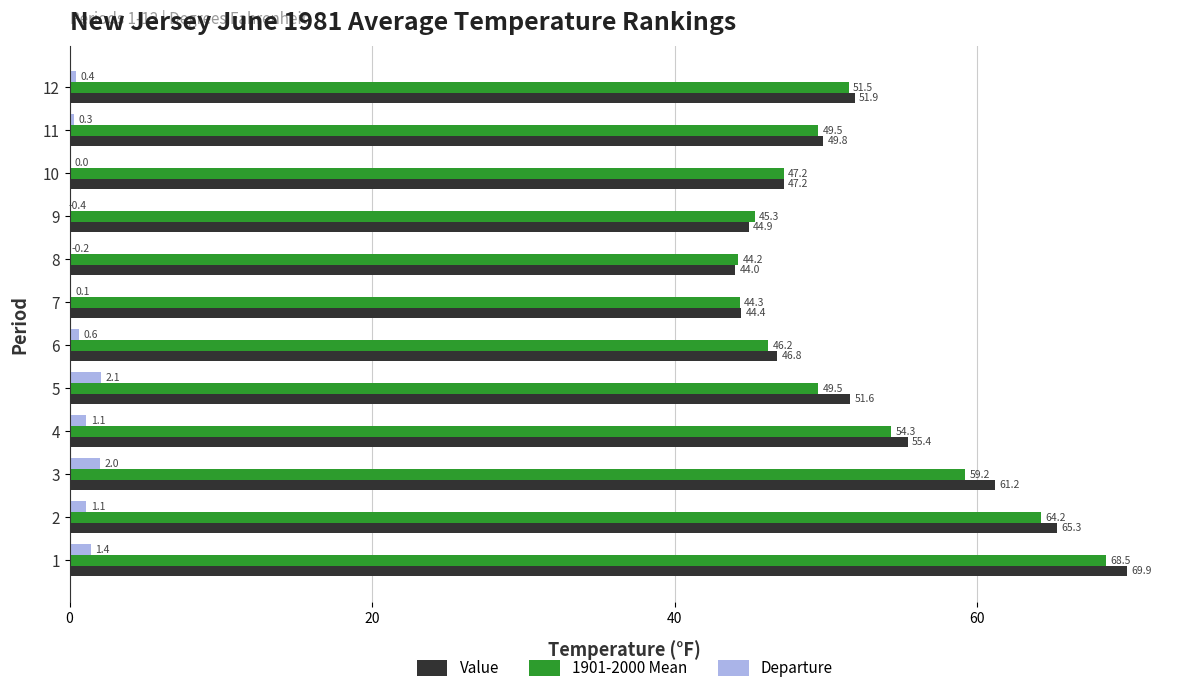

What is the sum of the Departure values at 3 and 4?

3.1